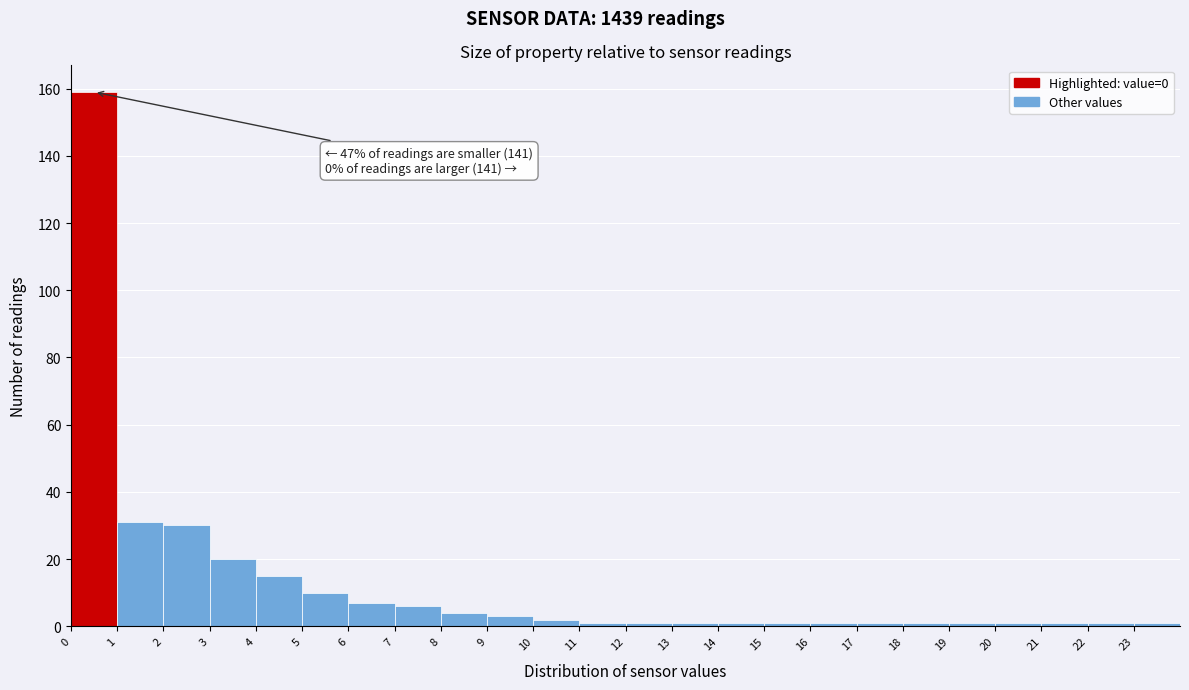

Over which range of the x-axis is the bar tallest?

0 to 1